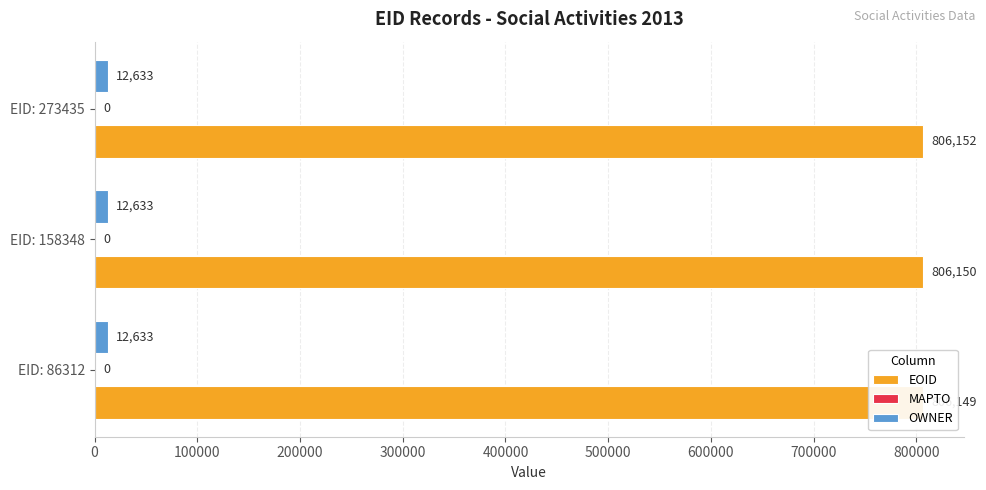

How many groups of bars are there?

3